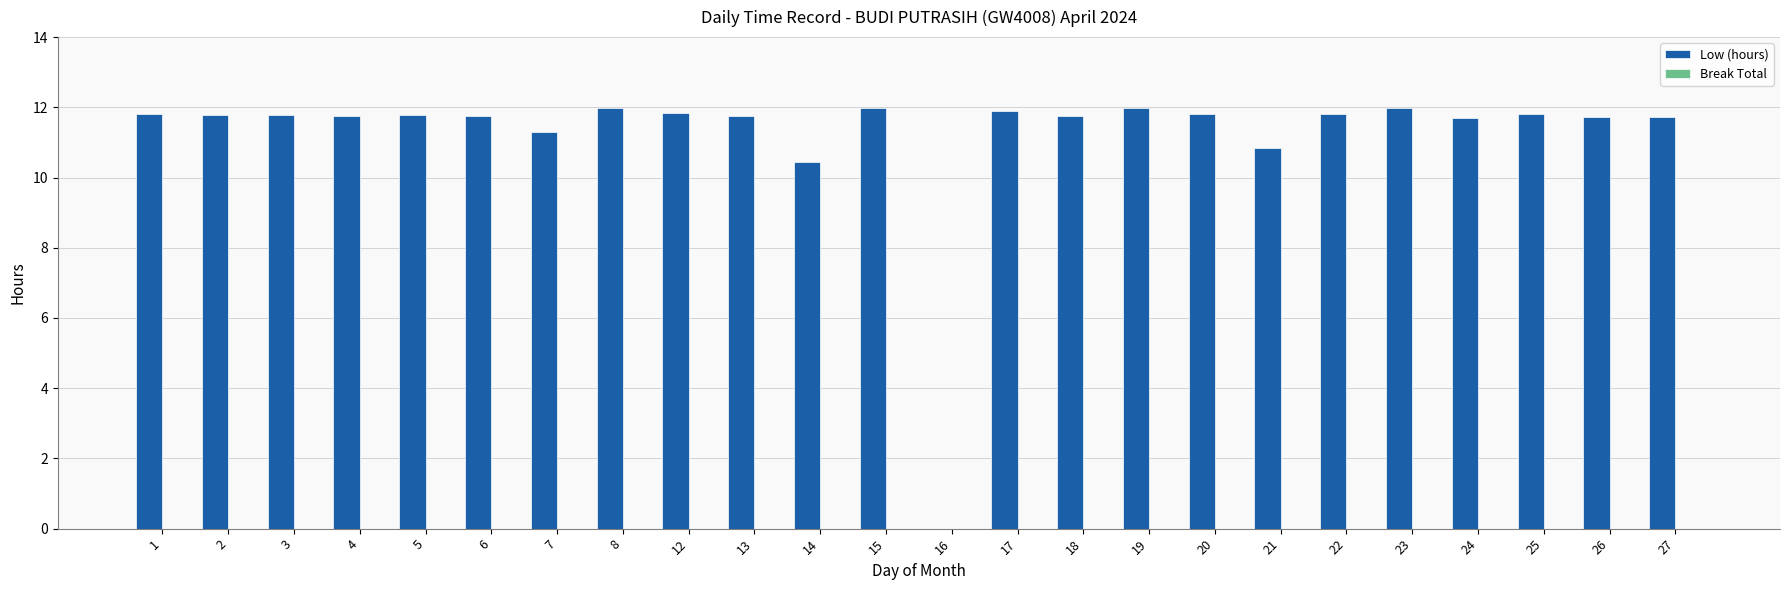

True or false: the data shows 3.1 at 1.

False